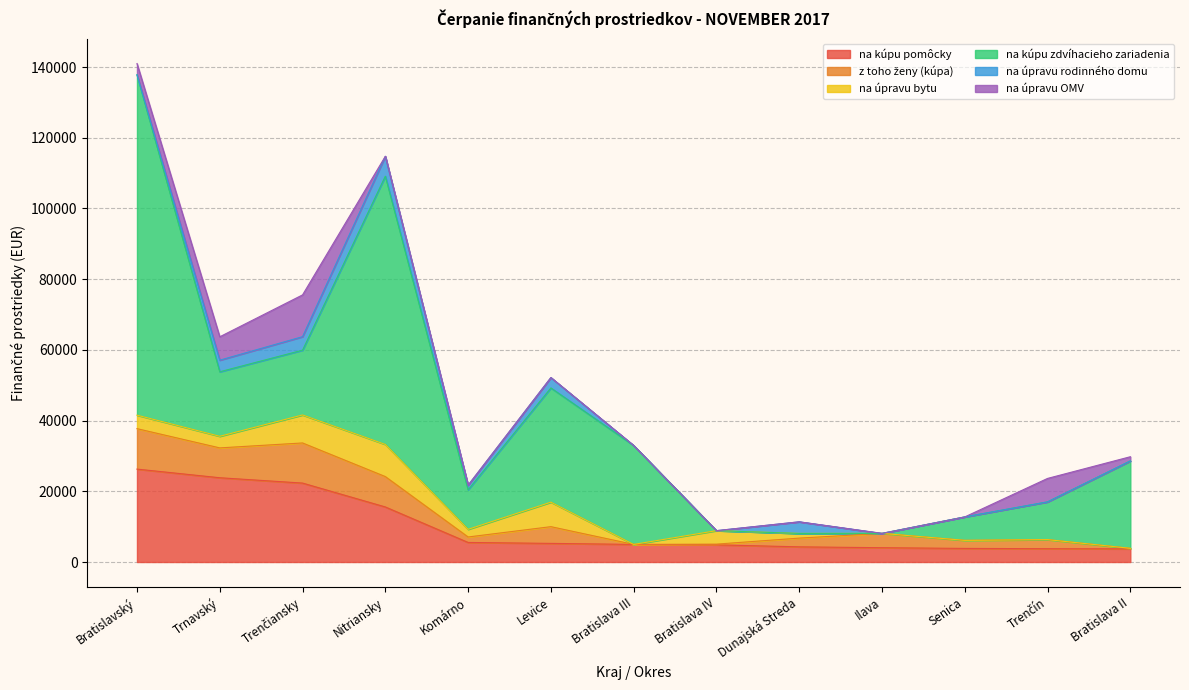

How many lines are shown in the chart?

6